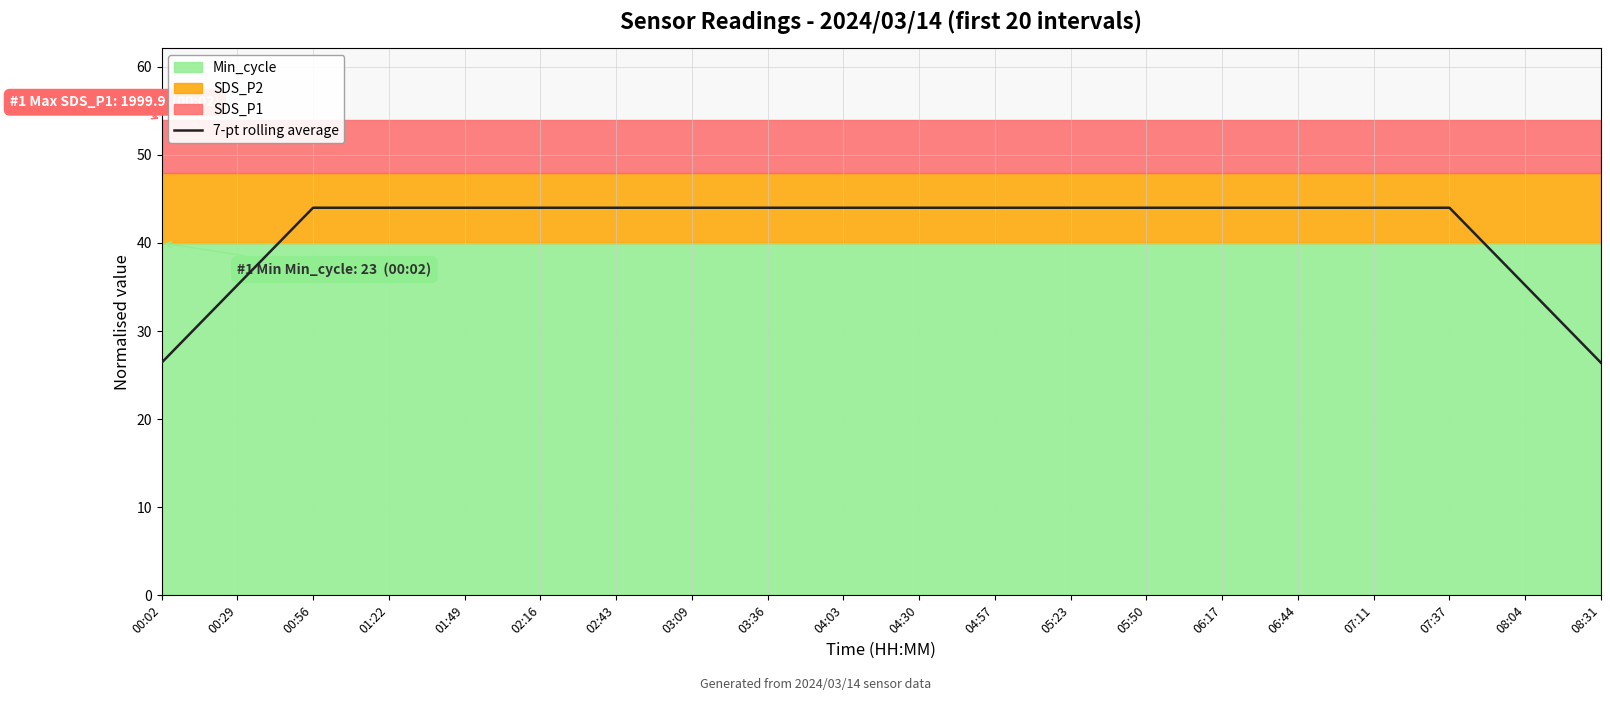

Reading right to left, transcribe all the data shown in this chart.

26.4	35.2	44.0	44.0	44.0	44.0	44.0	44.0	44.0	44.0	44.0	44.0	44.0	44.0	44.0	44.0	44.0	44.0	35.2	26.4